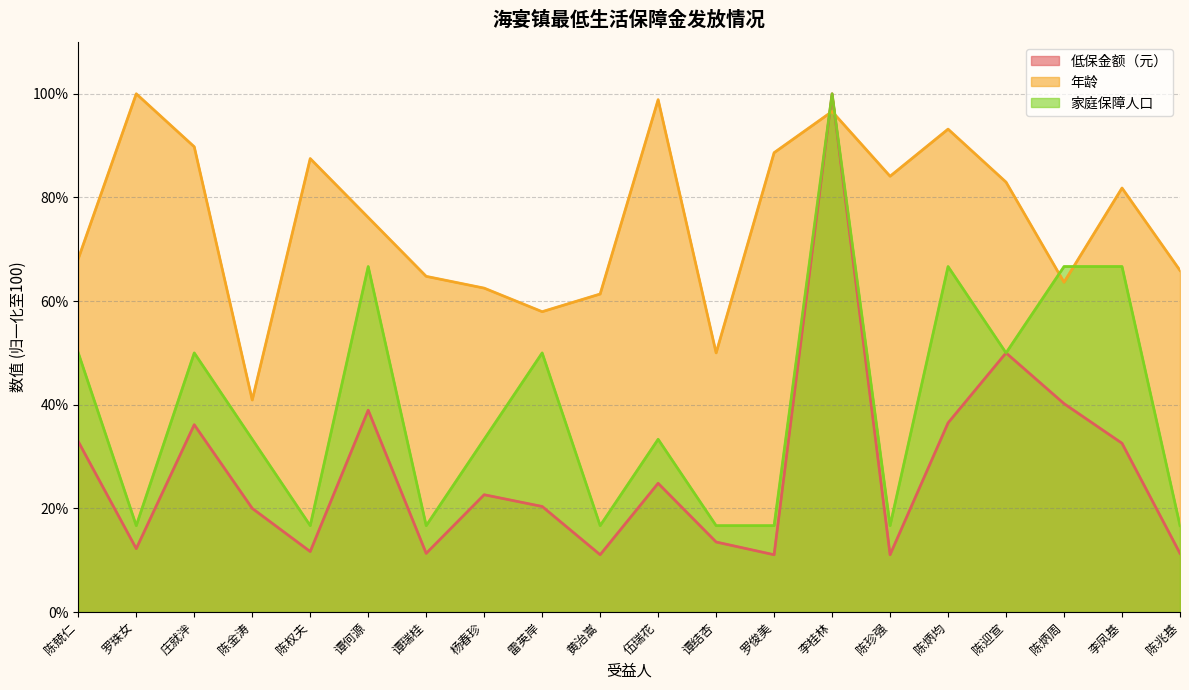

Which series changed the most between 庄就泮 and 罗俊美?

家庭保障人口